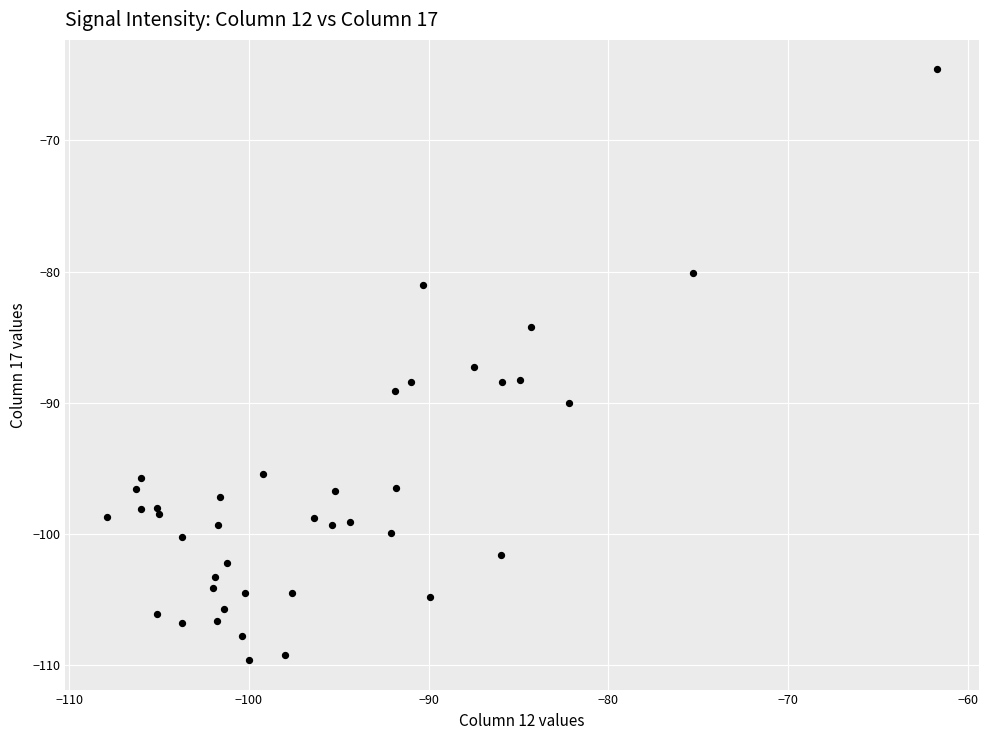

What is the range of X values (max minus min)?

46.2